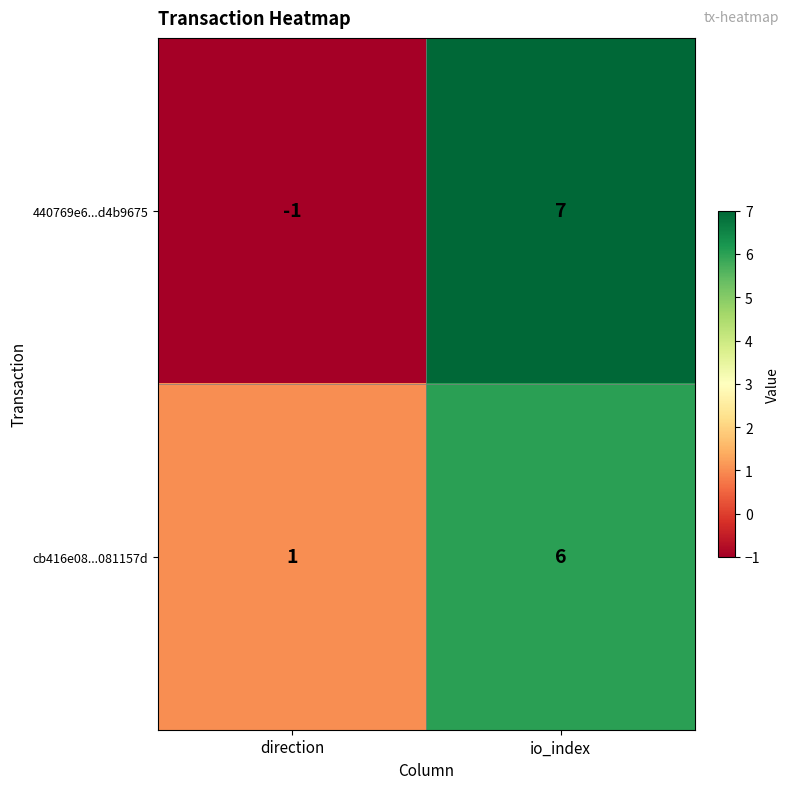

How many data points in cb416e08...081157d are less than 6?

1